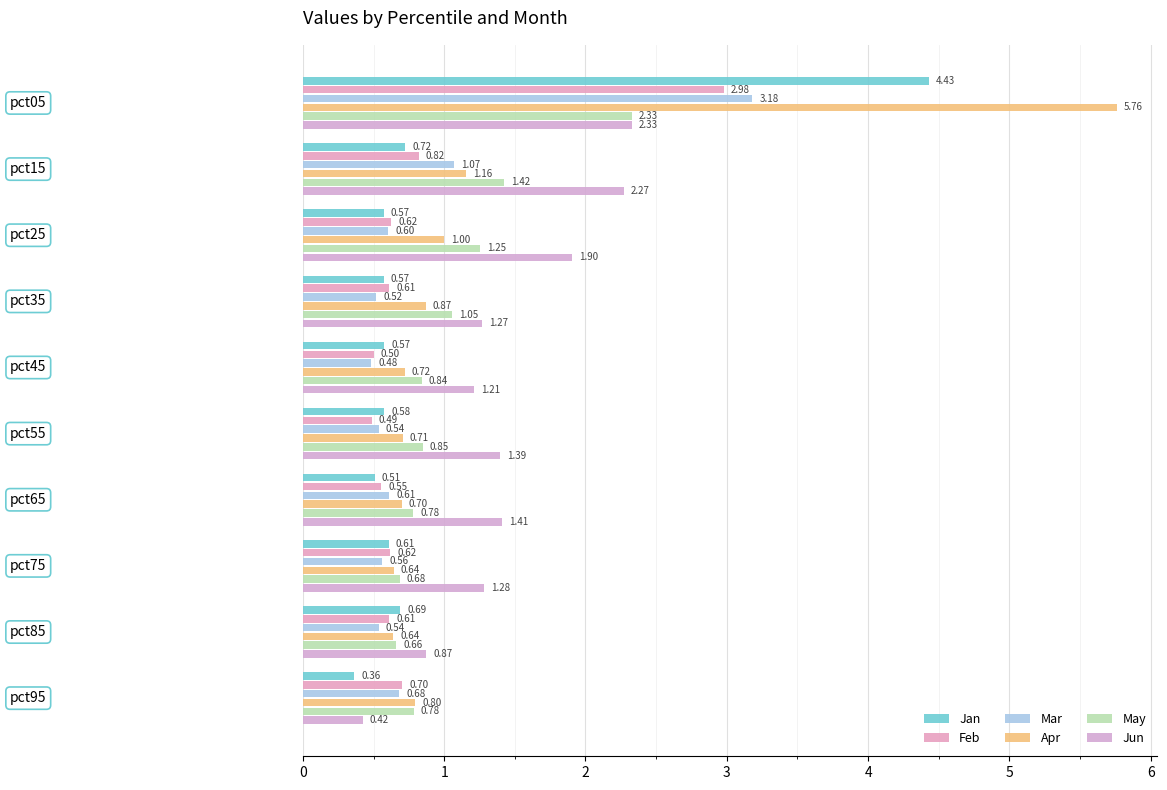

How many distinct data groups are displayed?

6